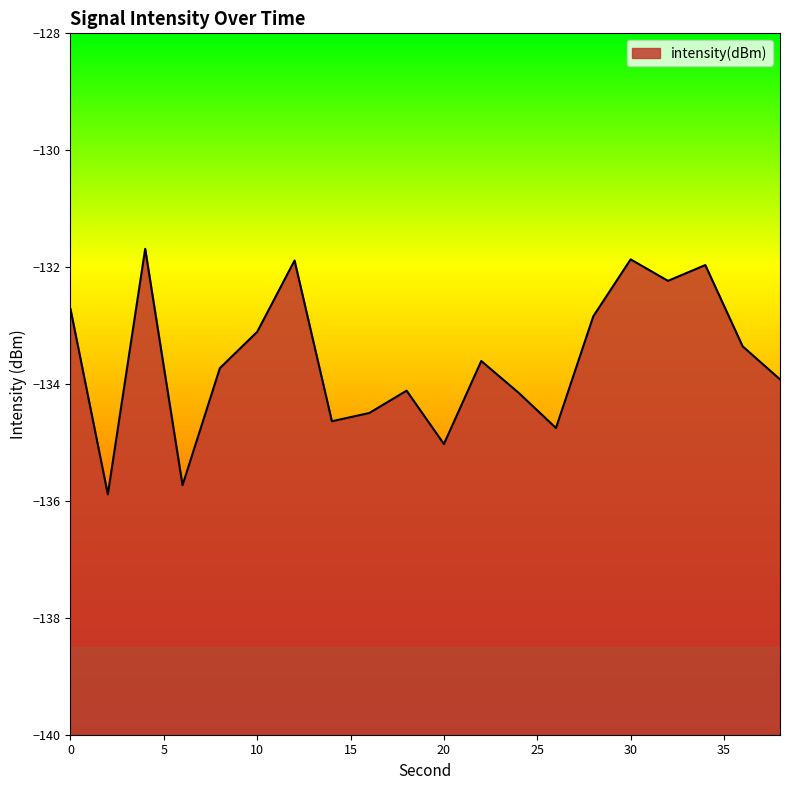

Which category has the lowest value across all series?

2